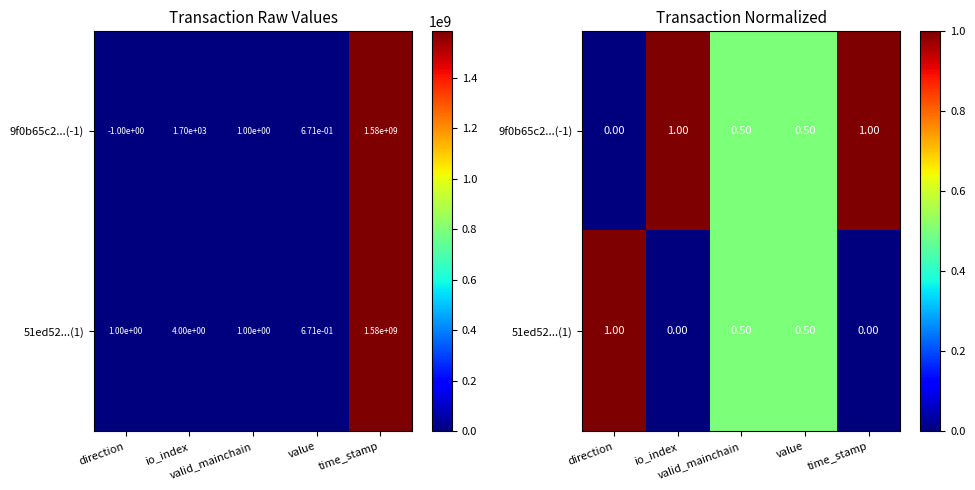

The 9f0b65c2...(-1) series shows 1.5 at io_index. True or false?

False